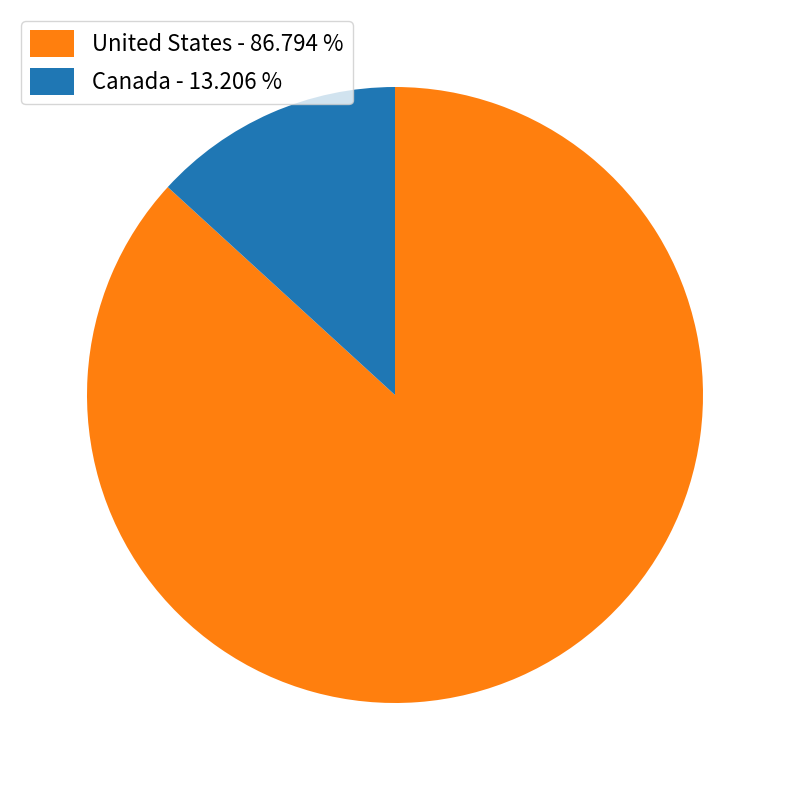

Which category has the smallest portion of the pie?

Canada